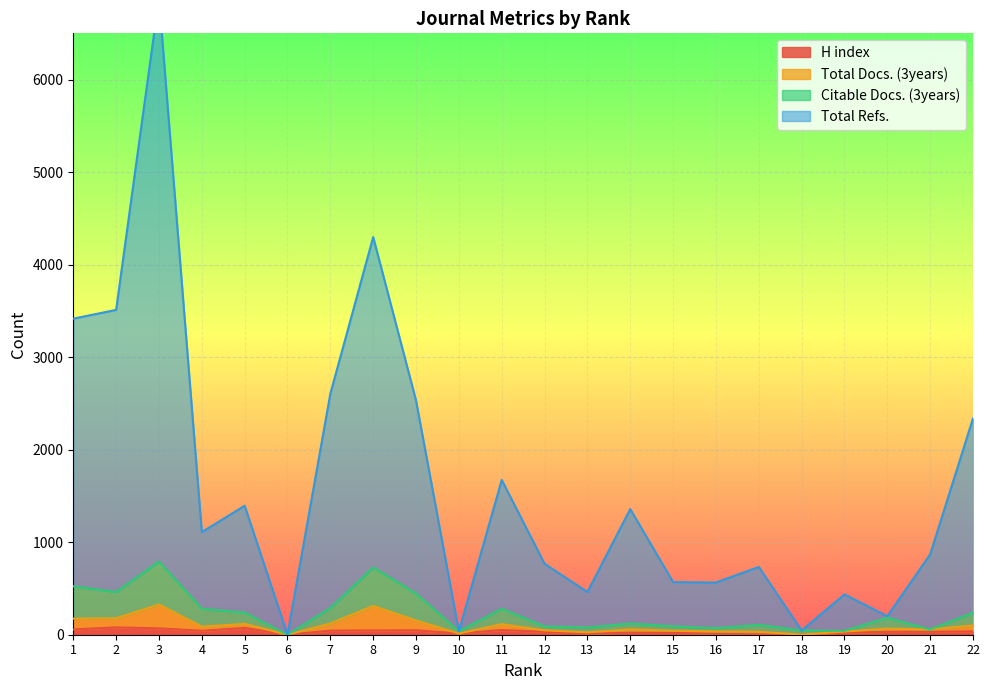

At which label does Citable Docs. (3years) reach its peak?

3